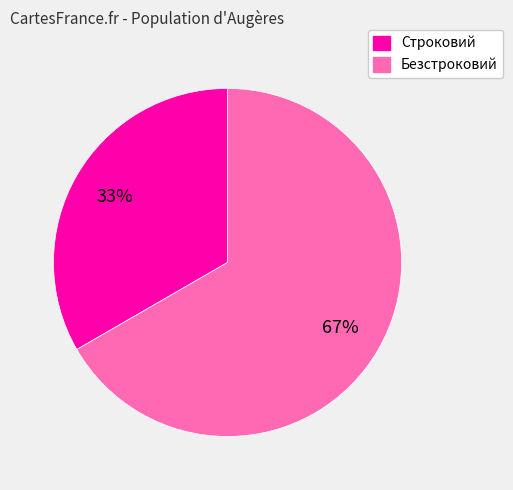

Which category has the smallest portion of the pie?

Строковий